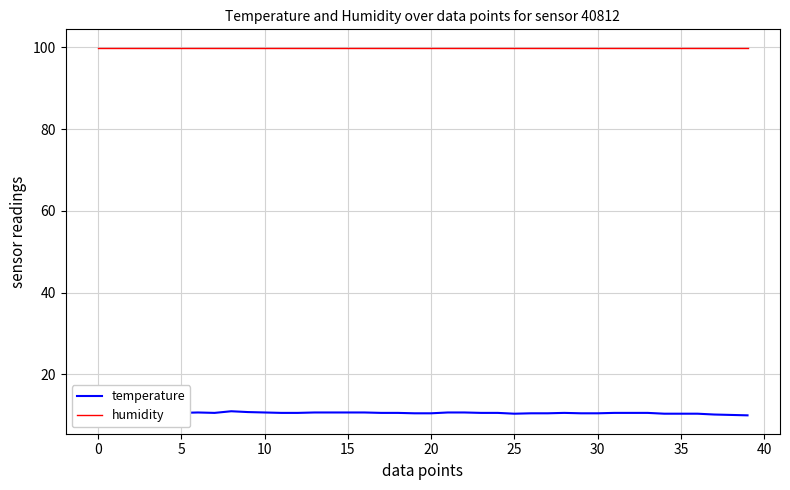

True or false: humidity and temperature cross at least once.

False